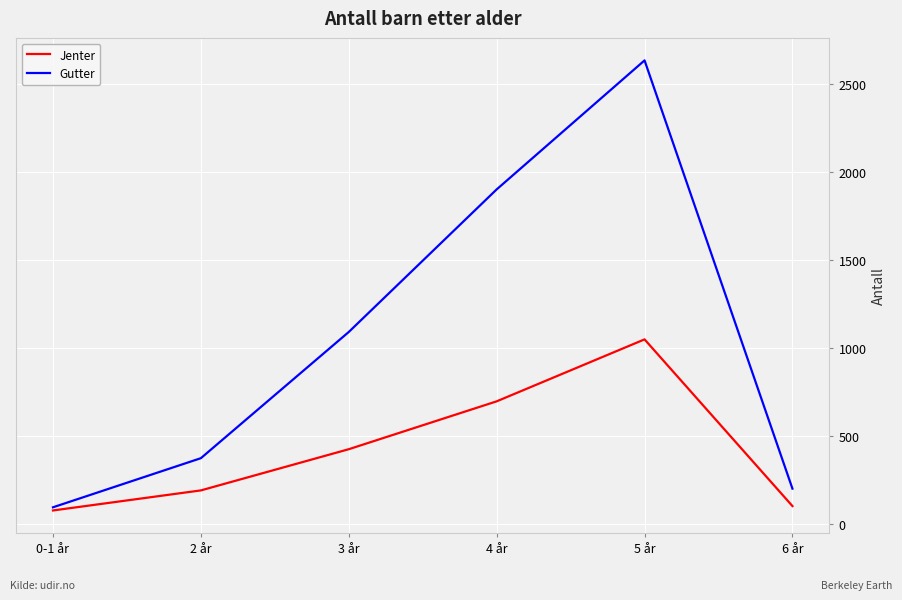

Does the chart display data point markers on the line(s)?

No